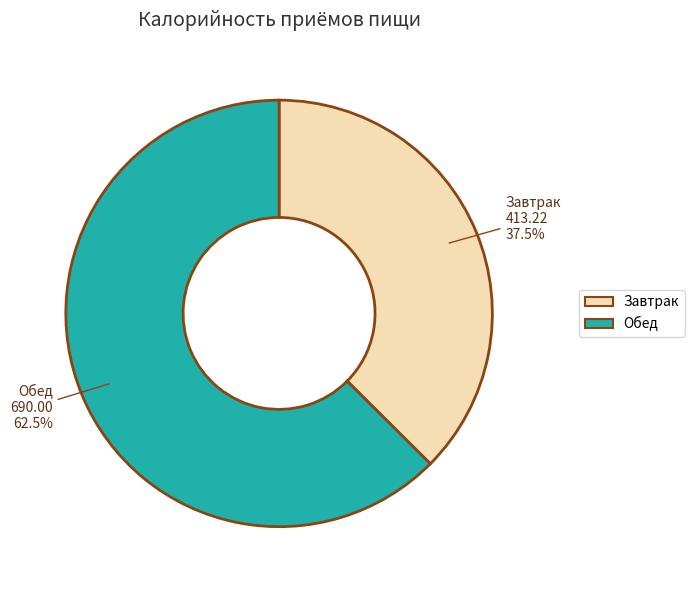

What is the ratio of the value at Завтрак to the value at Обед?

0.6